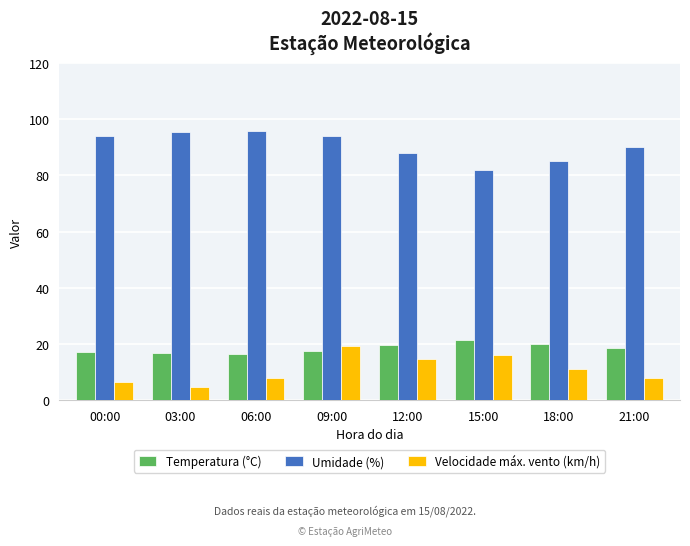

At how many categories does at least one series exceed 10?

8